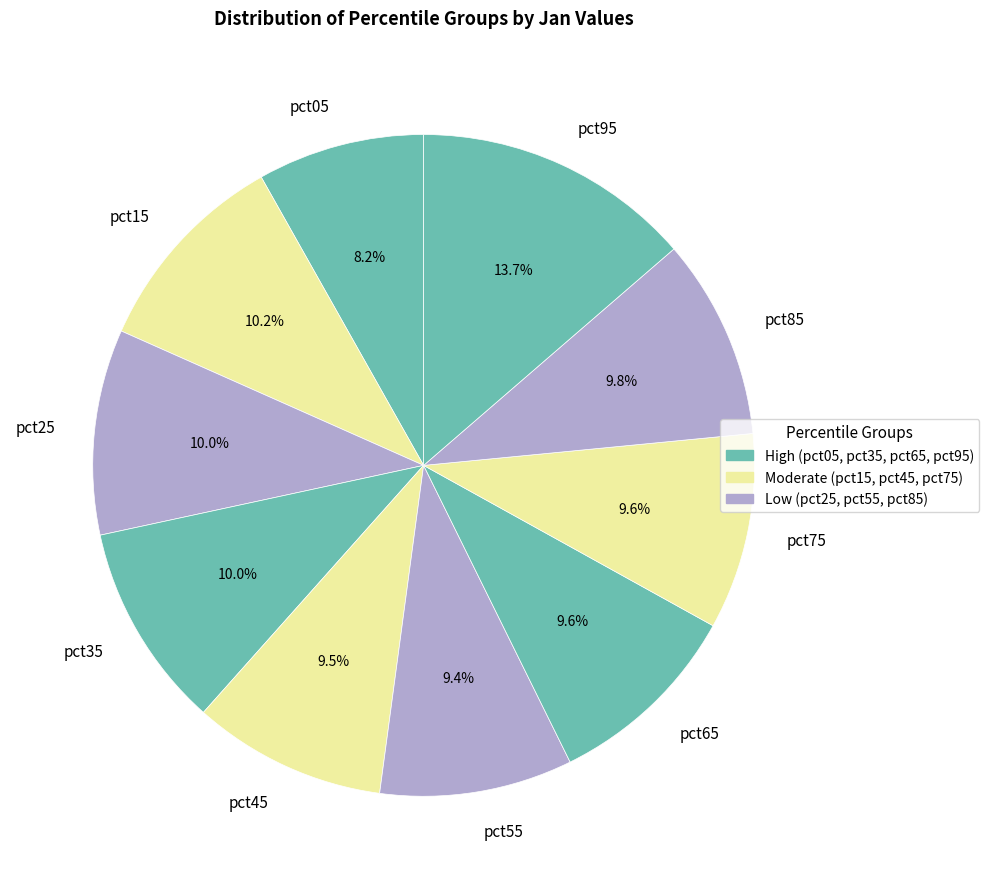

The pct05 slice represents 13% of the pie. True or false?

False